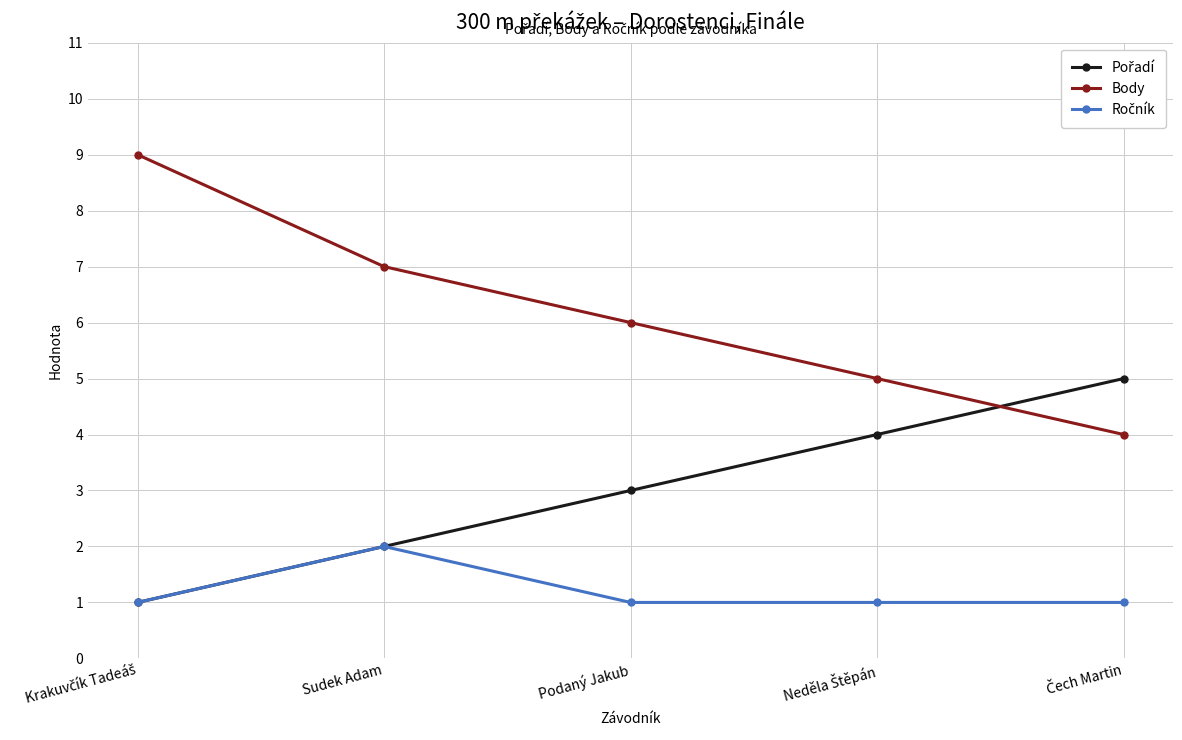

What position from the right is Podaný Jakub?

3